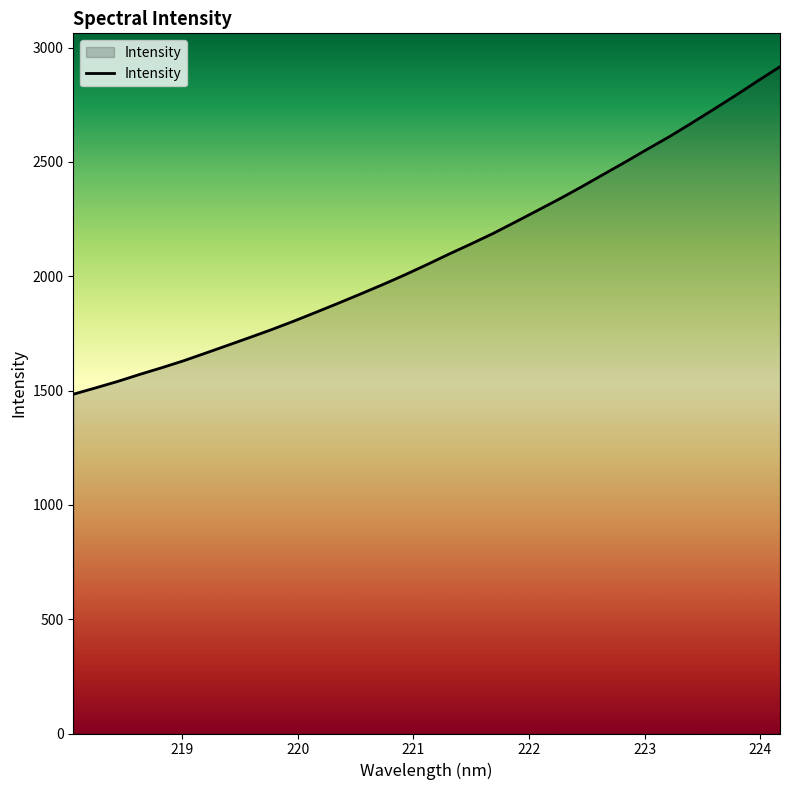

What is the difference between the maximum and minimum values?

1432.6